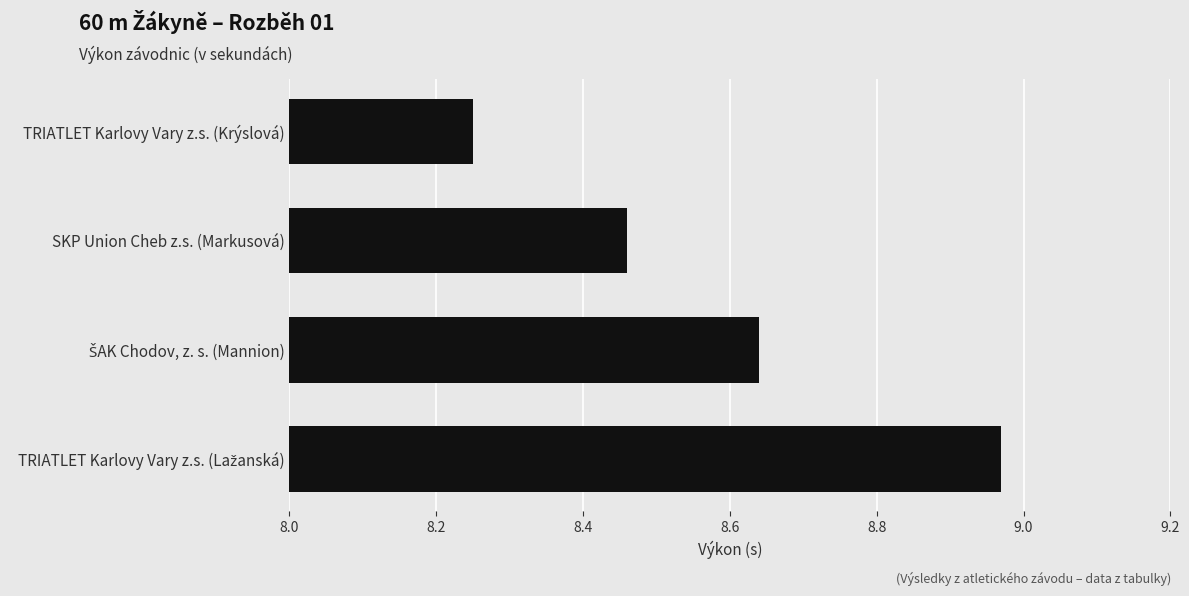

How many bars are there in total?

4